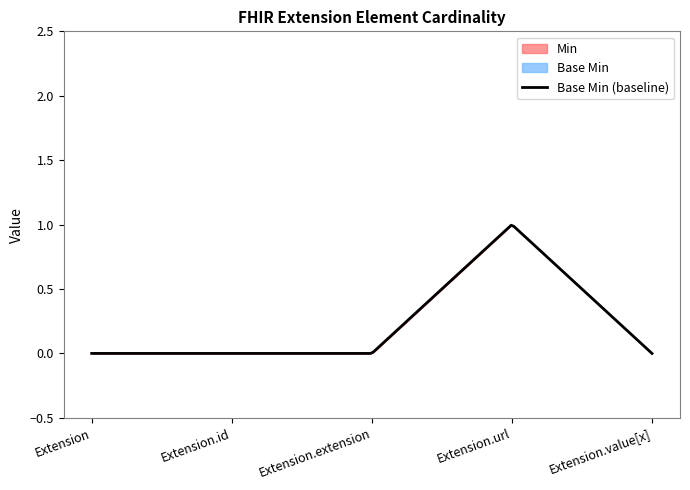

What is the total value across all series at Extension.url?

2